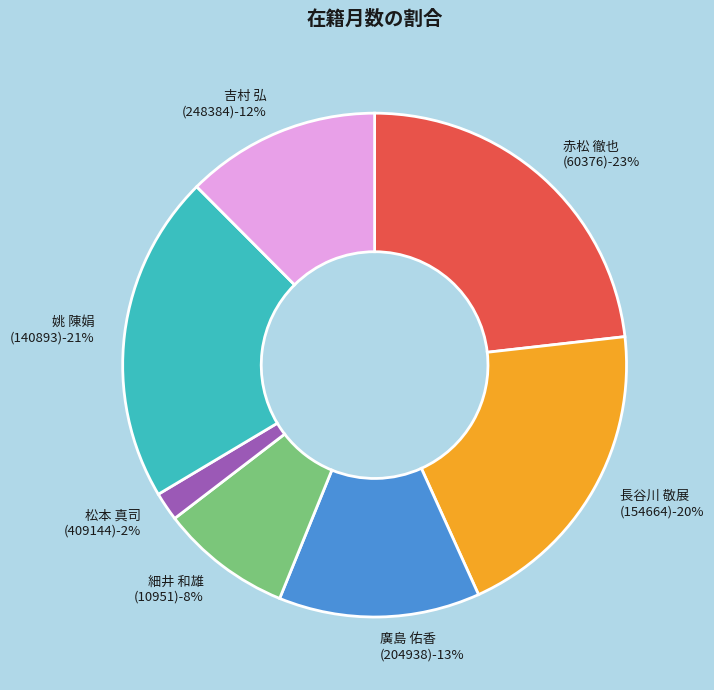

To the nearest percent, what portion does 廣島 佑香
(204938) represent?

13%